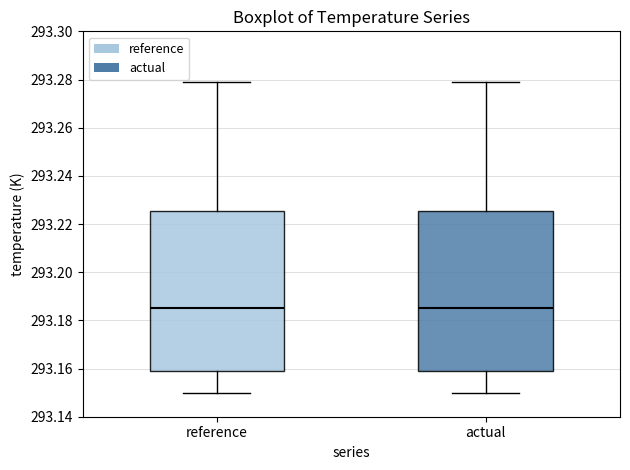

Reading left to right, read every box against the y-axis: the position of its median line, the range the box covers, and the ends of its whiskers. The values are not printed on the chart, so give them approximately, as read against the axis.

reference: median 293.184, box 293.160 to 293.226, whiskers 293.150 to 293.278
actual: median 293.184, box 293.160 to 293.226, whiskers 293.150 to 293.278